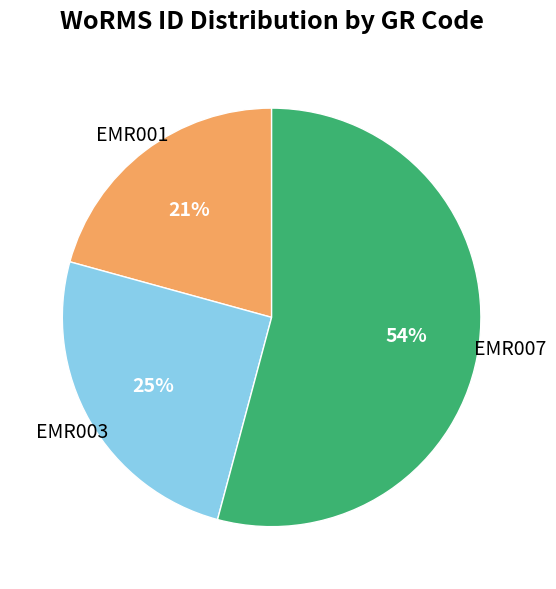

What is the ratio of the value at EMR001 to the value at EMR003?

0.8